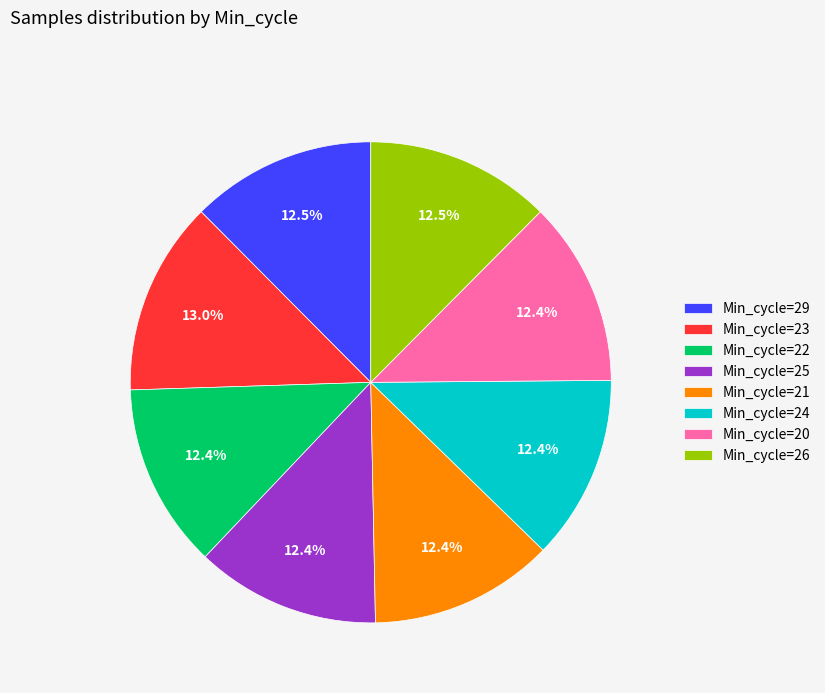

Count the number of slices in the pie.

8